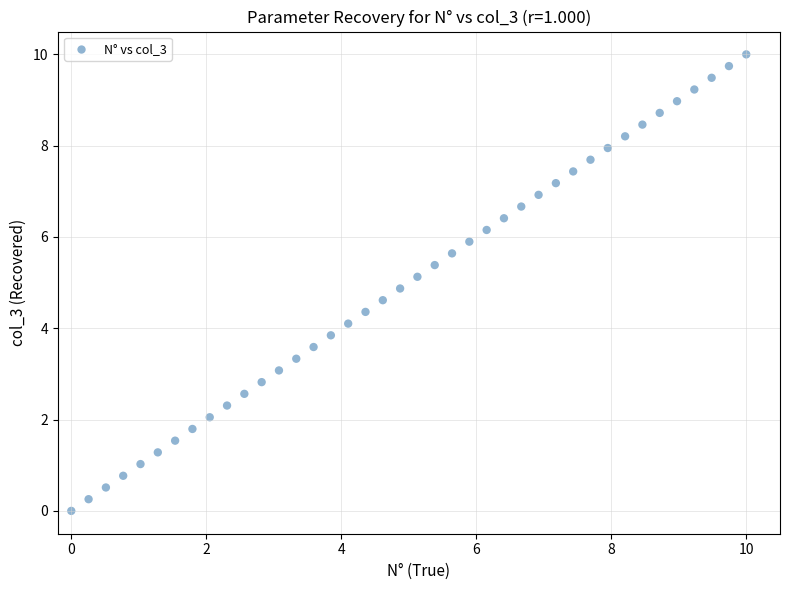

What is the range of X values (max minus min)?

10.0